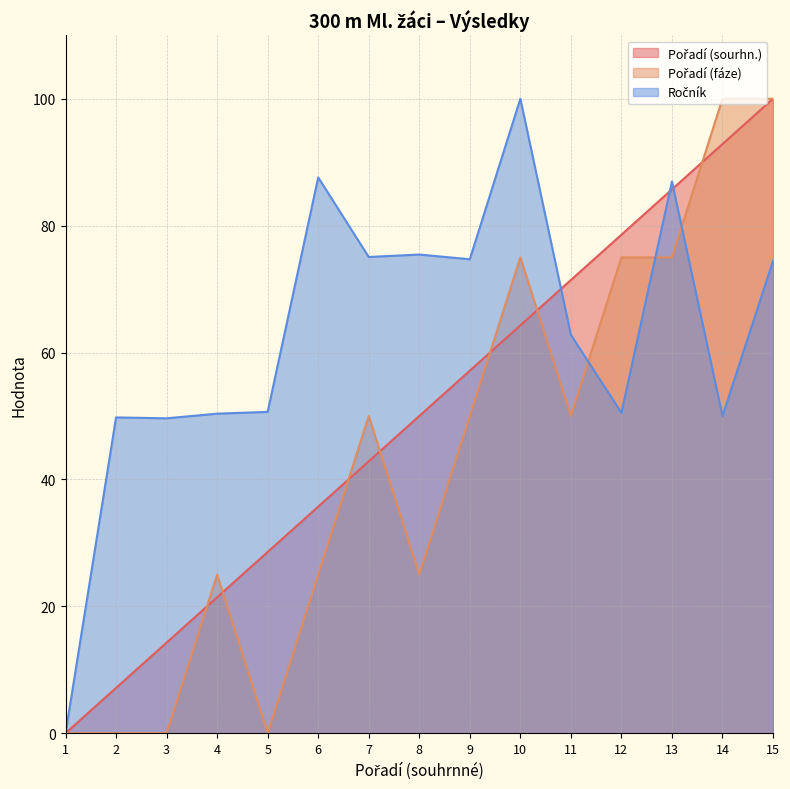

What is the value of the Ročník point at the 15th from the left?

74.4